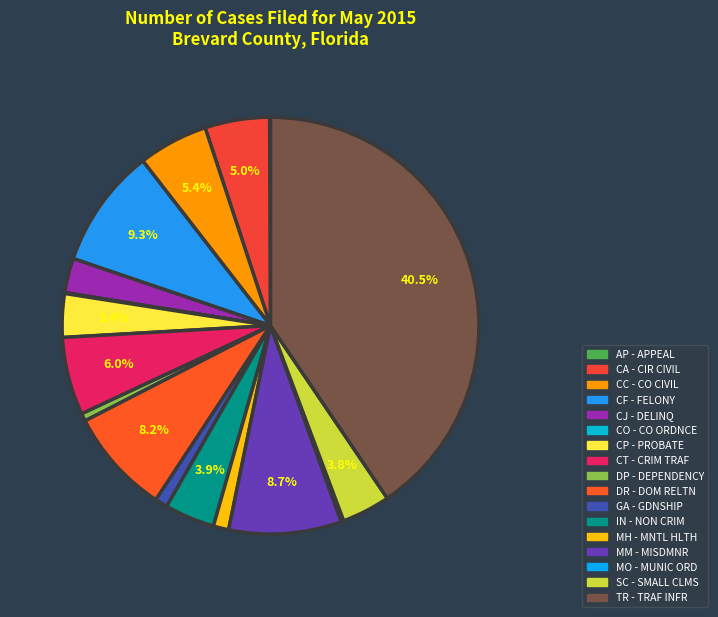

How many segments does this pie chart have?

17